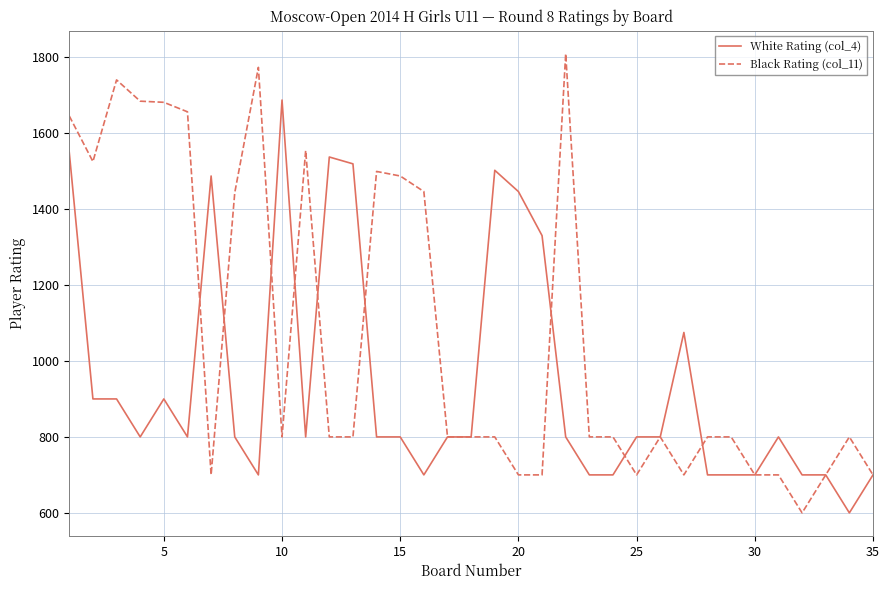

What is the difference between the maximum and minimum values in the Black Rating (col_11) series?

1209